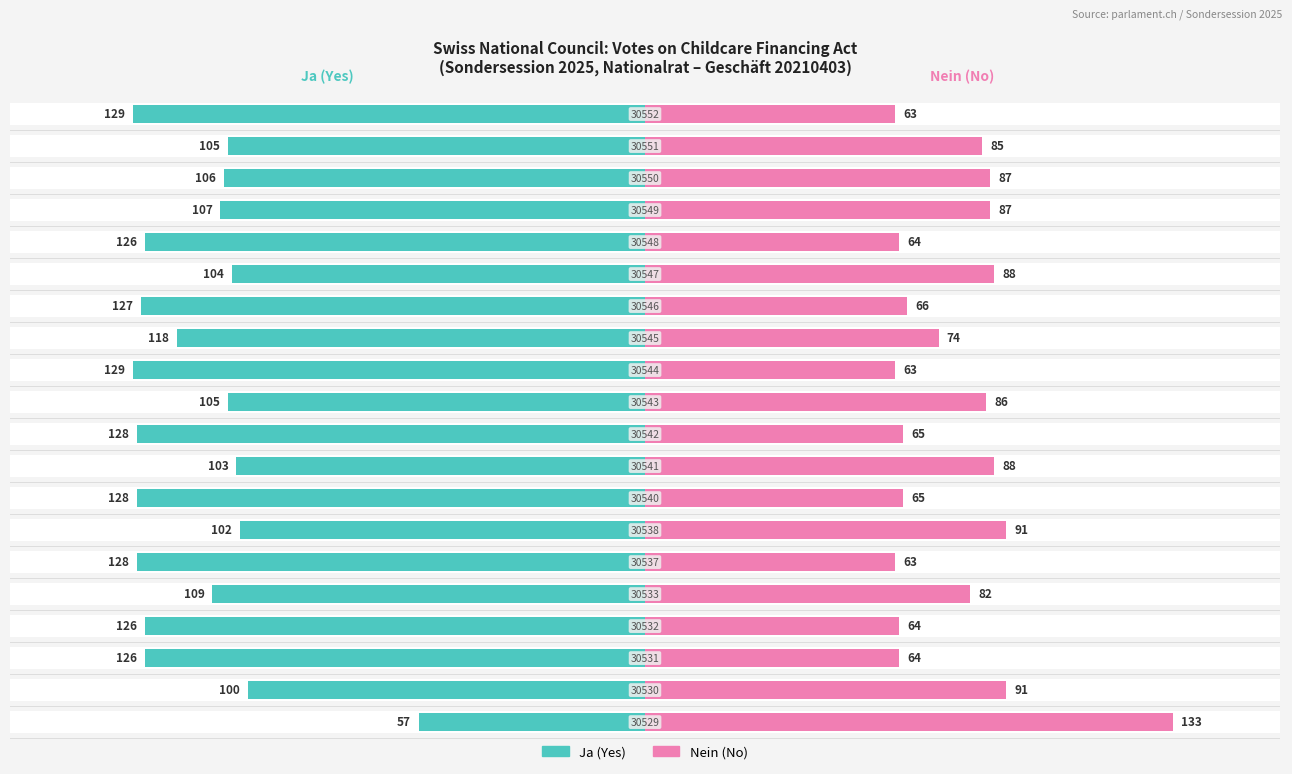

Is the value of Ja (Yes) at 1 greater than the value of Nein (No) at 14?

No